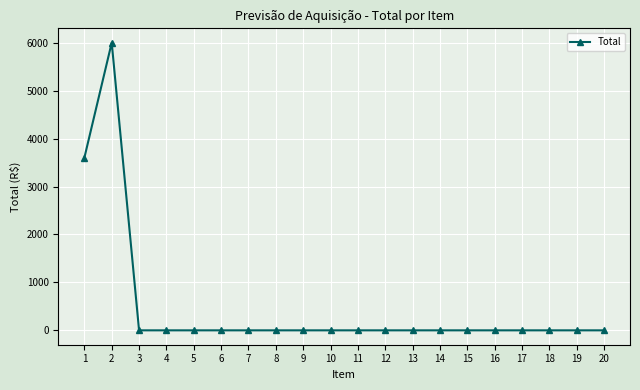

Where is the data nearest to the value 3000?

1